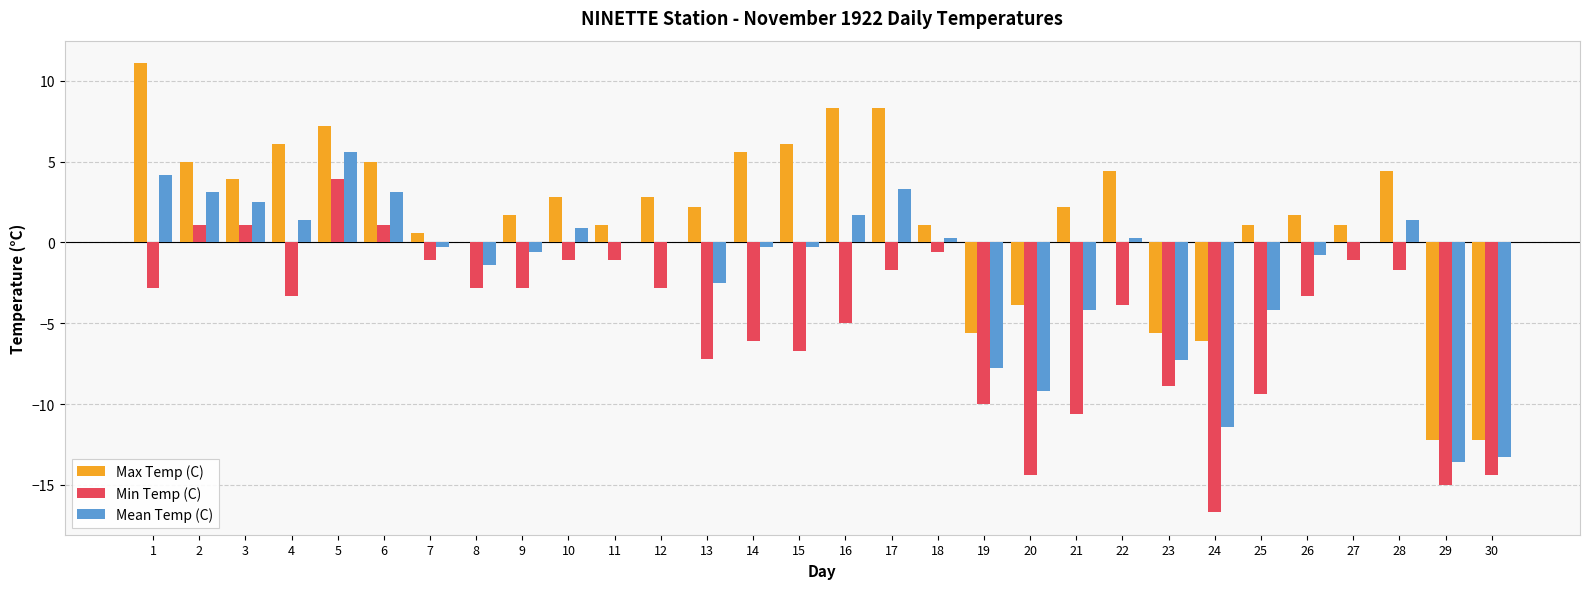

Which series changed the most between 3 and 20?

Min Temp (C)